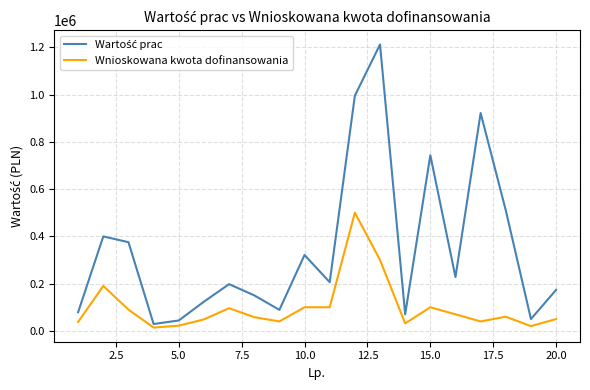

What is the maximum value shown in the chart?

1211725